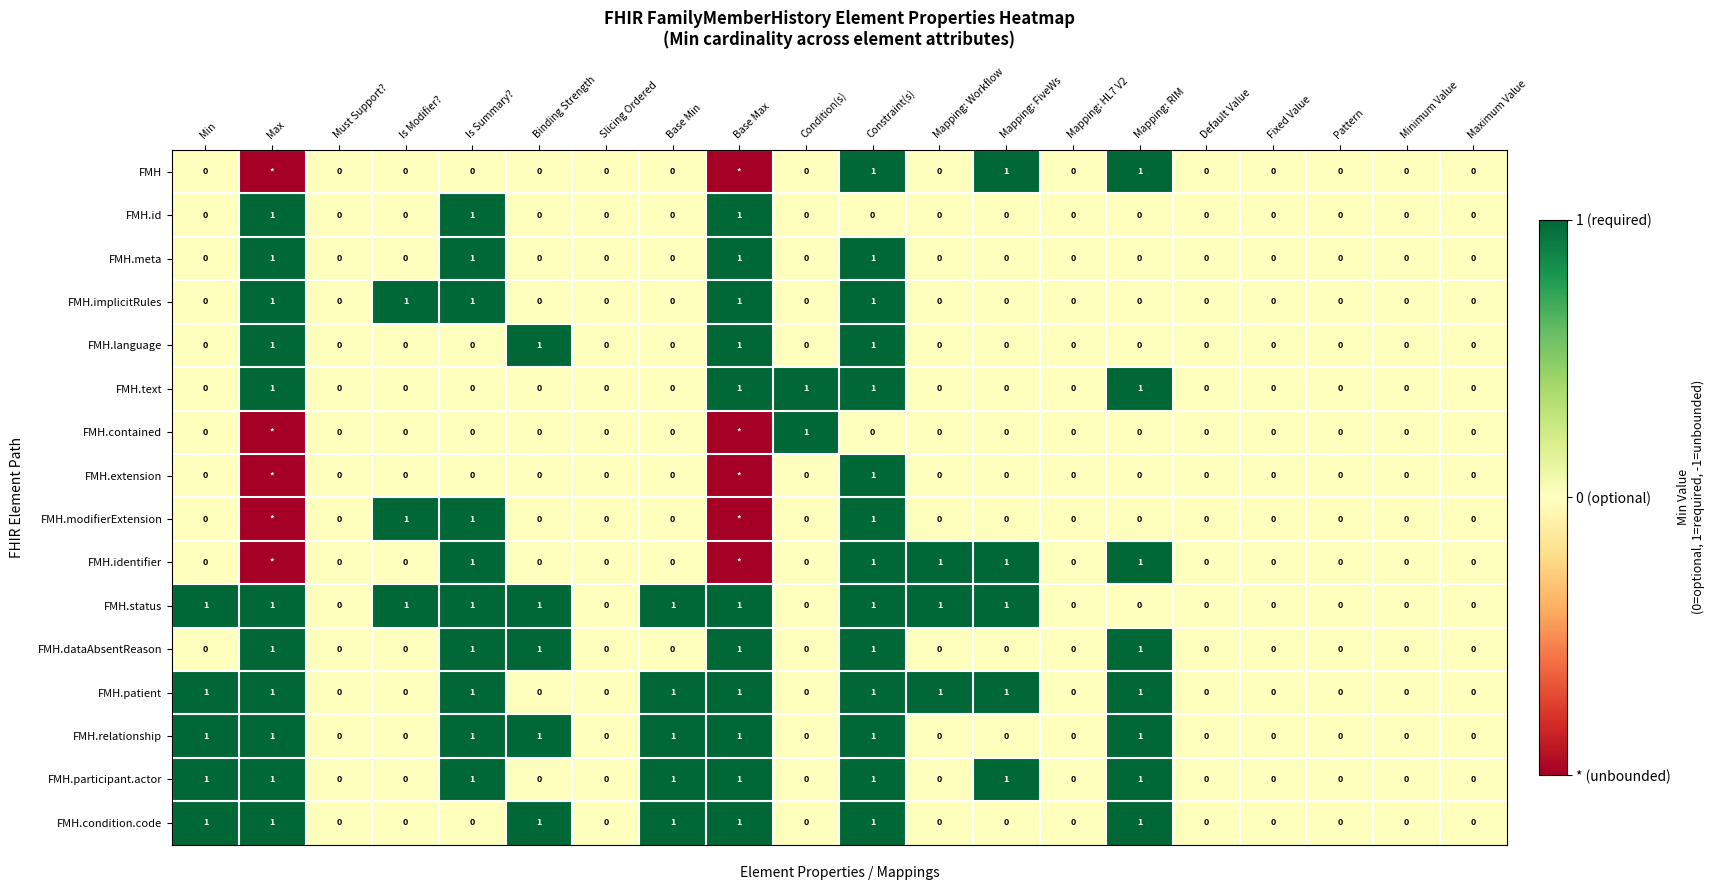

What is the difference between the maximum and second lowest values in the FMH.language series?

1